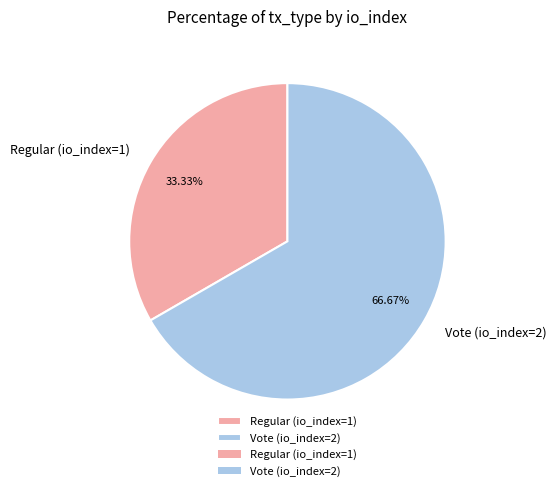

Which category has the biggest portion of the pie?

Vote (io_index=2)